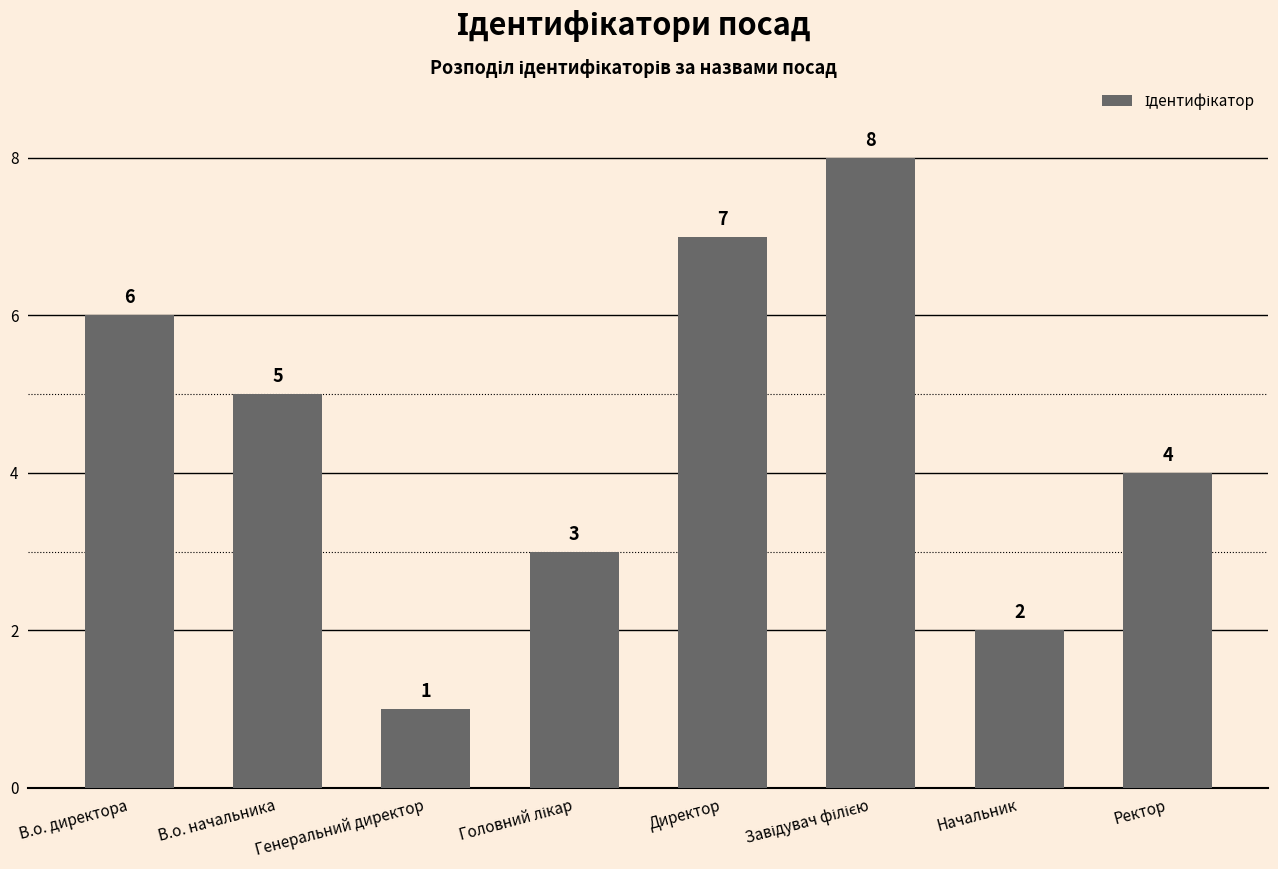

What is the difference between the second highest and minimum values?

6